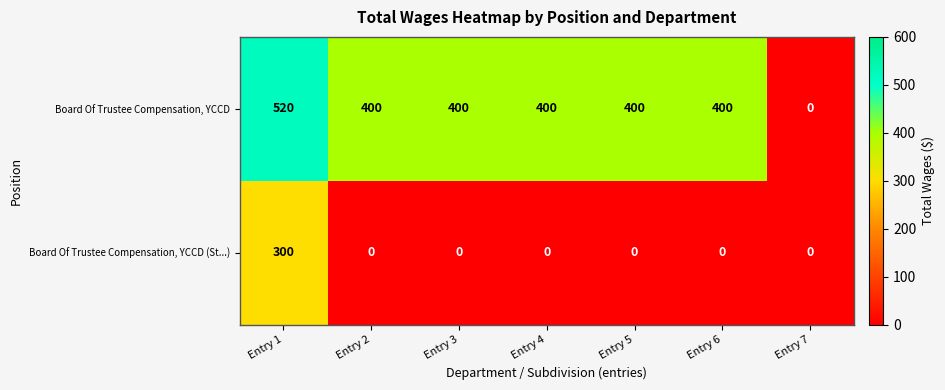

How many series are shown in this chart?

2